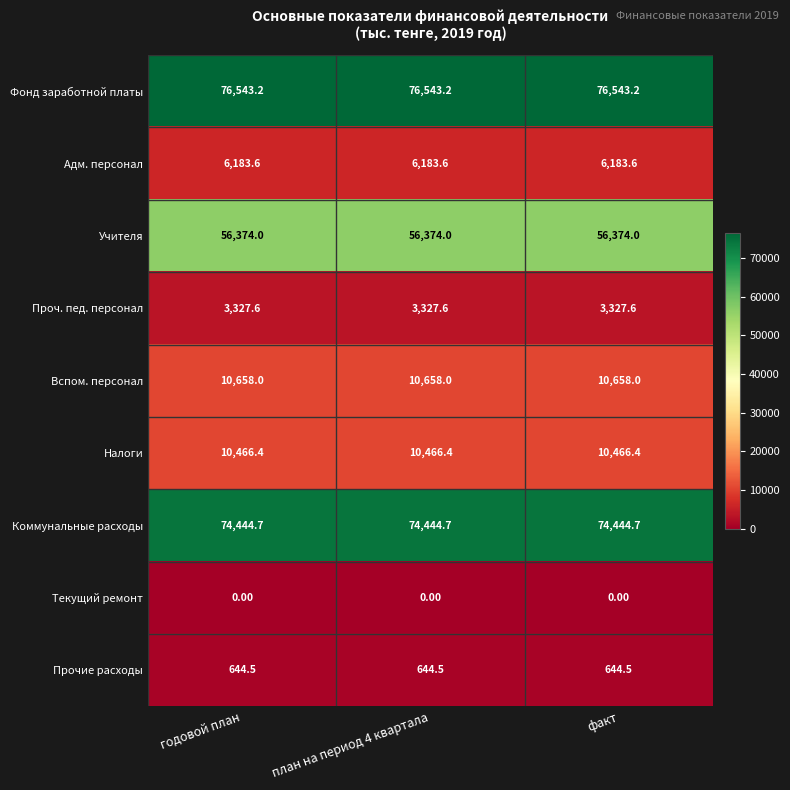

At годовой план, list the series in order from largest to smallest.

Фонд заработной платы, Коммунальные расходы, Учителя, Вспом. персонал, Налоги, Адм. персонал, Проч. пед. персонал, Прочие расходы, Текущий ремонт